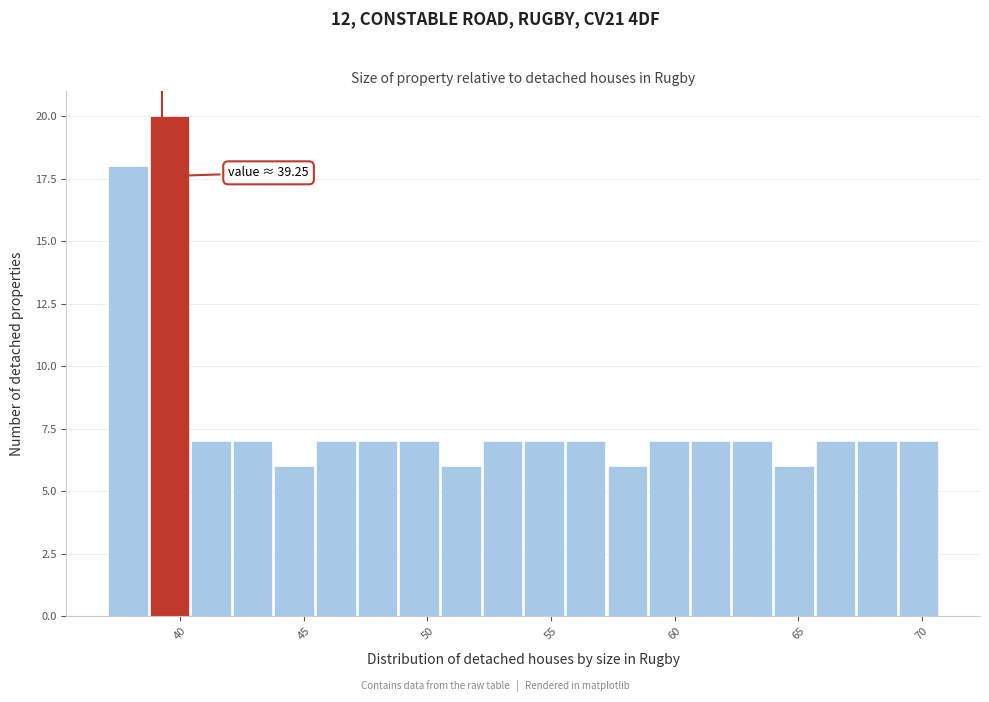

Around what value on the x-axis is the tallest bar? Give the approximate position of its centre, as read against the axis.

39.5